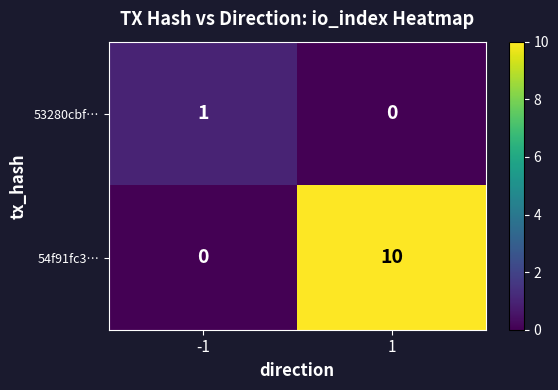

Reading left to right, extract all data points from this chart.

53280cbf…: 1	0
54f91fc3…: 0	10